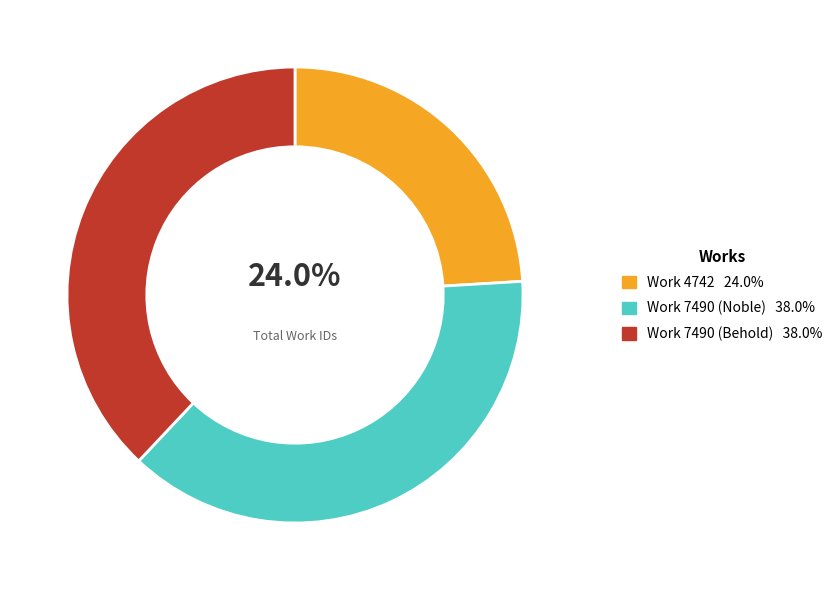

To the nearest percent, what is the difference between the Work 4742 and Work 7490 (Noble) slice percentages?

14%